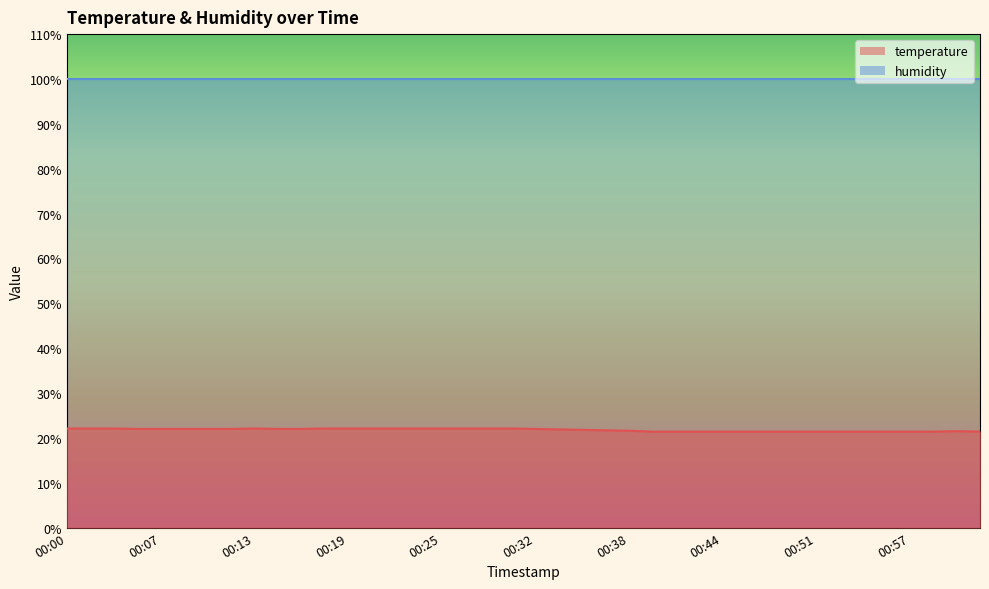

List the labels in order of value, smallest first.

00:40, 00:41, 00:43, 00:44, 00:46, 00:48, 00:49, 00:51, 00:52, 00:54, 00:56, 00:57, 00:59, 01:02, 01:01, 00:38, 00:36, 00:35, 00:33, 00:05, 00:07, 00:08, 00:10, 00:11, 00:14, 00:16, 00:32, 00:00, 00:02, 00:03, 00:13, 00:18, 00:19, 00:21, 00:22, 00:24, 00:25, 00:27, 00:28, 00:30